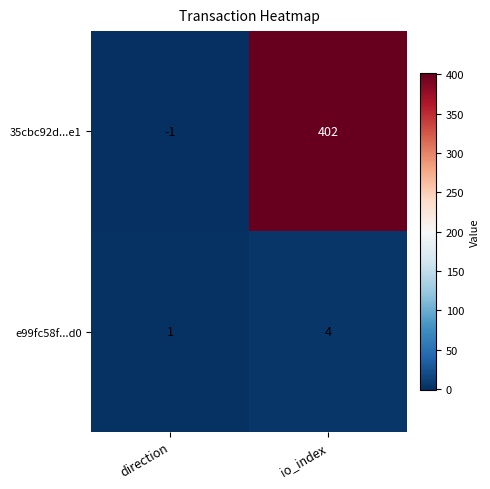

What is the sum of all 35cbc92d...e1 values?

401